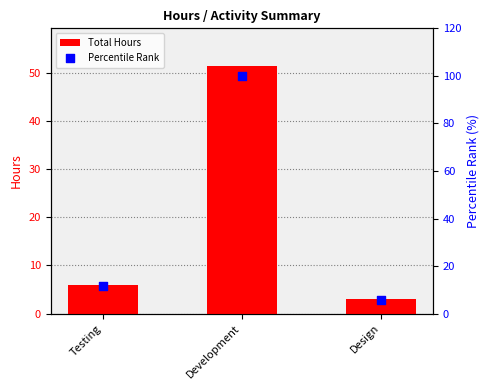

Which series has the largest Y range (max minus min)?

Percentile Rank